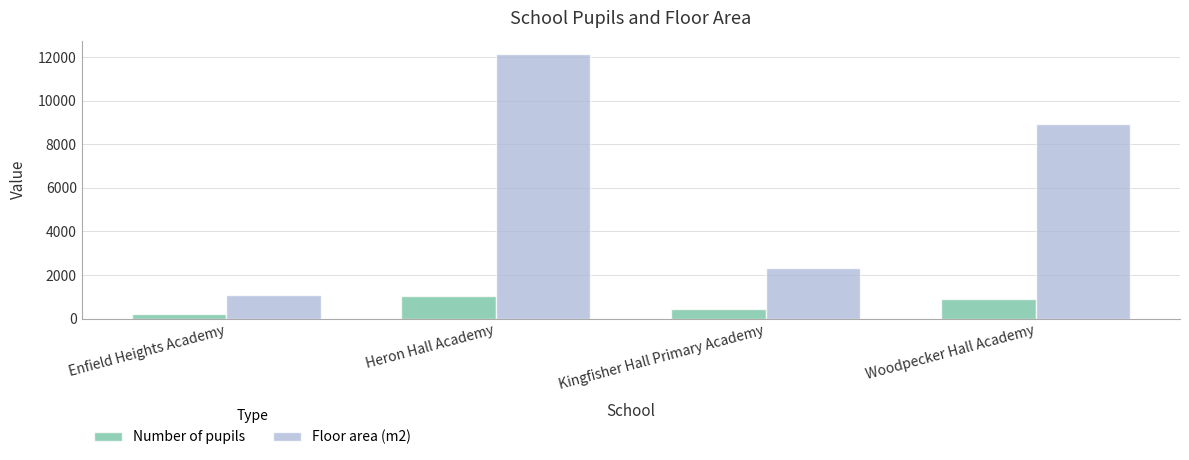

What position from the left is Kingfisher Hall Primary Academy?

3